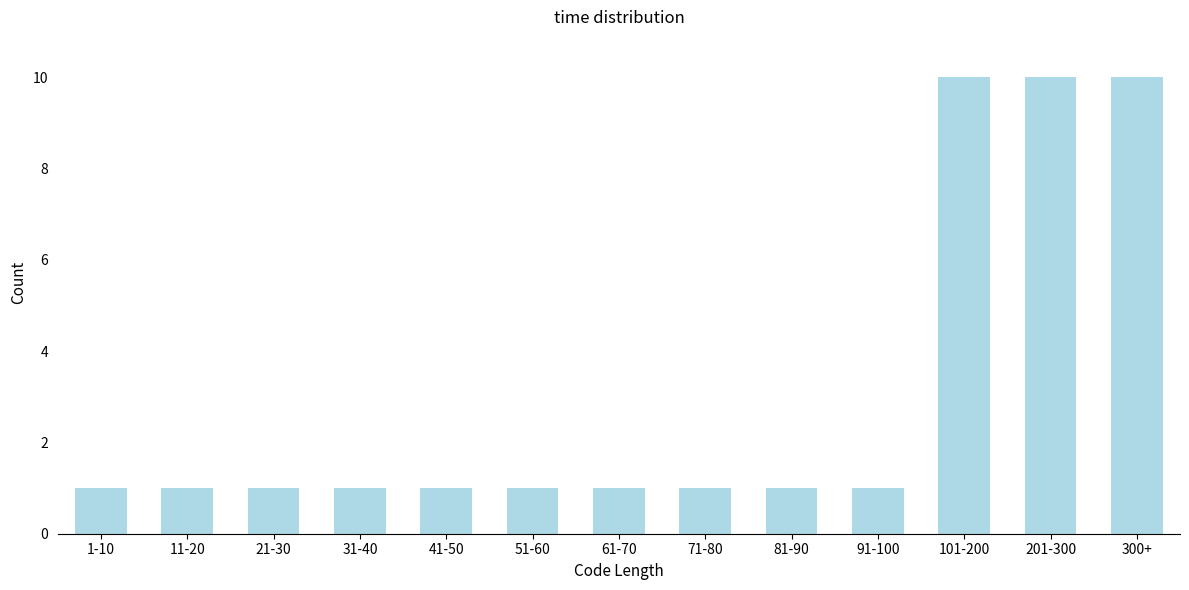

Reading left to right, list all the values displayed in this chart.

1-10=1	11-20=1	21-30=1	31-40=1	41-50=1	51-60=1	61-70=1	71-80=1	81-90=1	91-100=1	101-200=10	201-300=10	300+=10